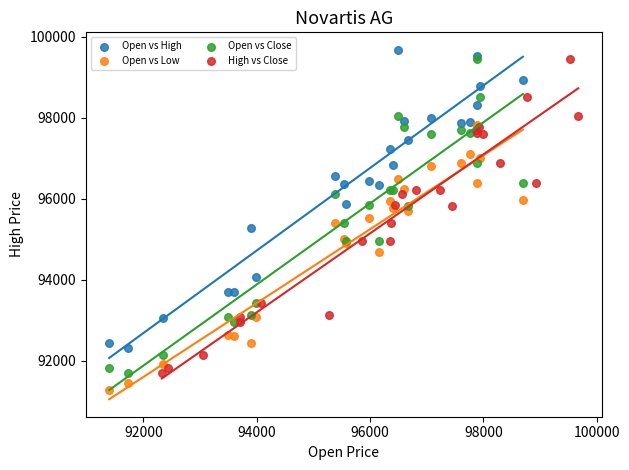

Which series contains the lowest Y value?

Open vs Low